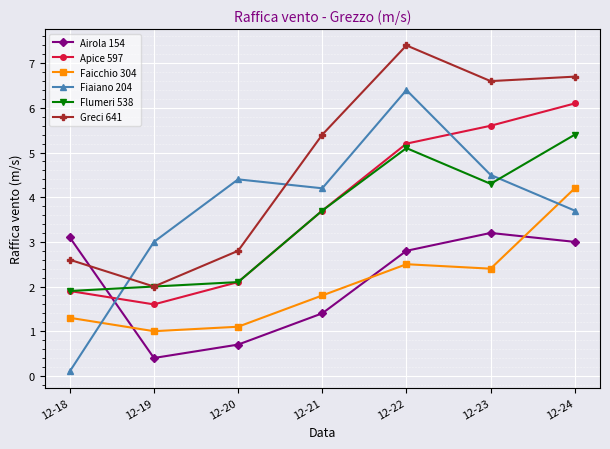

Reading left to right, what are all the values shown in this chart?

Airola 154: 12-18=3.1	12-19=0.4	12-20=0.7	12-21=1.4	12-22=2.8	12-23=3.2	12-24=3.0
Apice 597: 12-18=1.9	12-19=1.6	12-20=2.1	12-21=3.7	12-22=5.2	12-23=5.6	12-24=6.1
Faicchio 304: 12-18=1.3	12-19=1.0	12-20=1.1	12-21=1.8	12-22=2.5	12-23=2.4	12-24=4.2
Fiaiano 204: 12-18=0.1	12-19=3.0	12-20=4.4	12-21=4.2	12-22=6.4	12-23=4.5	12-24=3.7
Flumeri 538: 12-18=1.9	12-19=2.0	12-20=2.1	12-21=3.7	12-22=5.1	12-23=4.3	12-24=5.4
Greci 641: 12-18=2.6	12-19=2.0	12-20=2.8	12-21=5.4	12-22=7.4	12-23=6.6	12-24=6.7